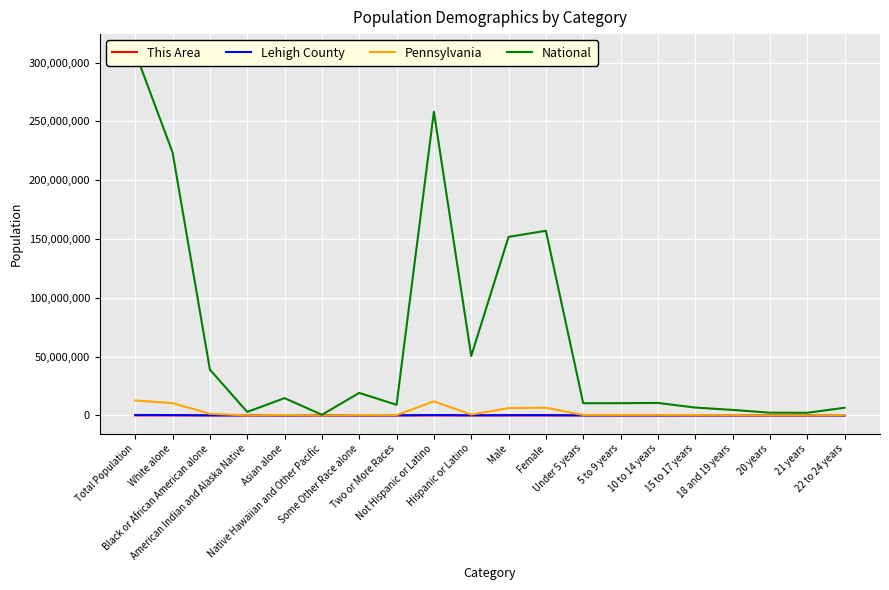

True or false: National and This Area intersect in this chart.

False